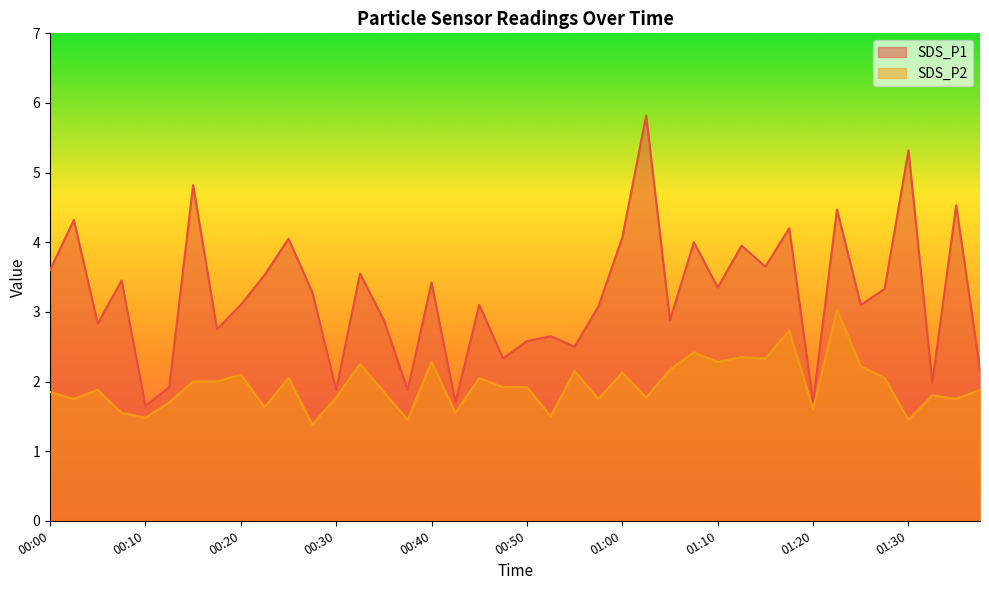

Which category has the highest value across all series?

01:02